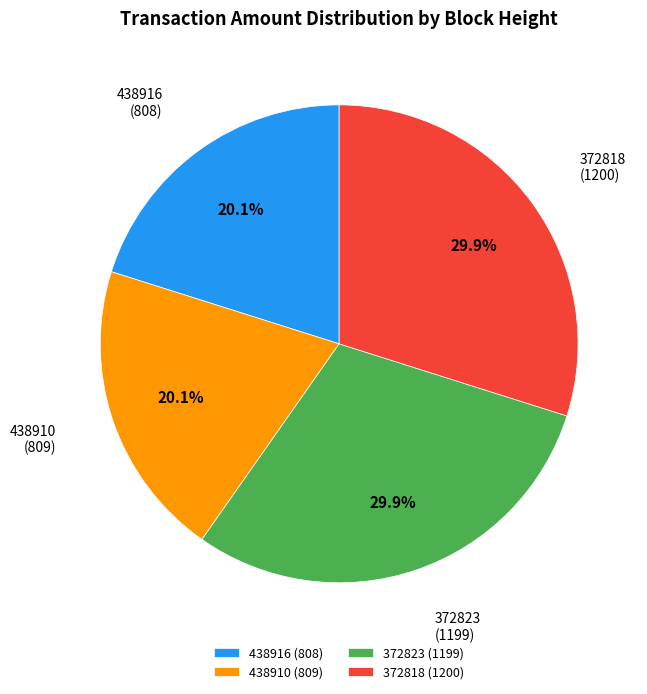

To the nearest percent, what is the difference between the largest and smallest slice percentages?

10%